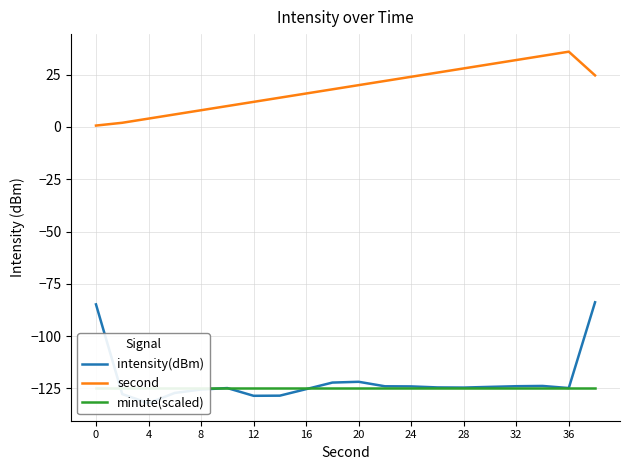

What is the highest value of the second series?

36.0